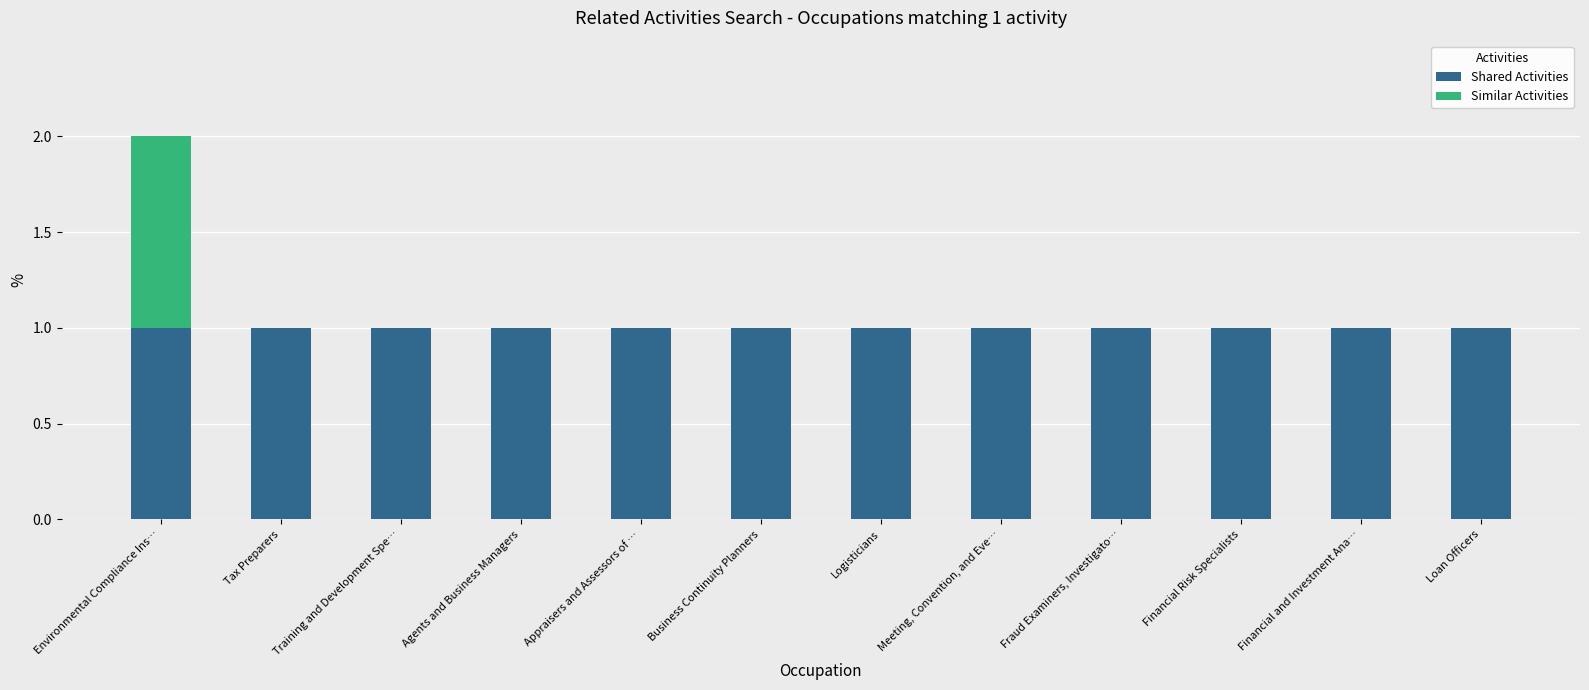

True or false: Shared Activities has a value of 1 at Environmental Compliance Ins….

True